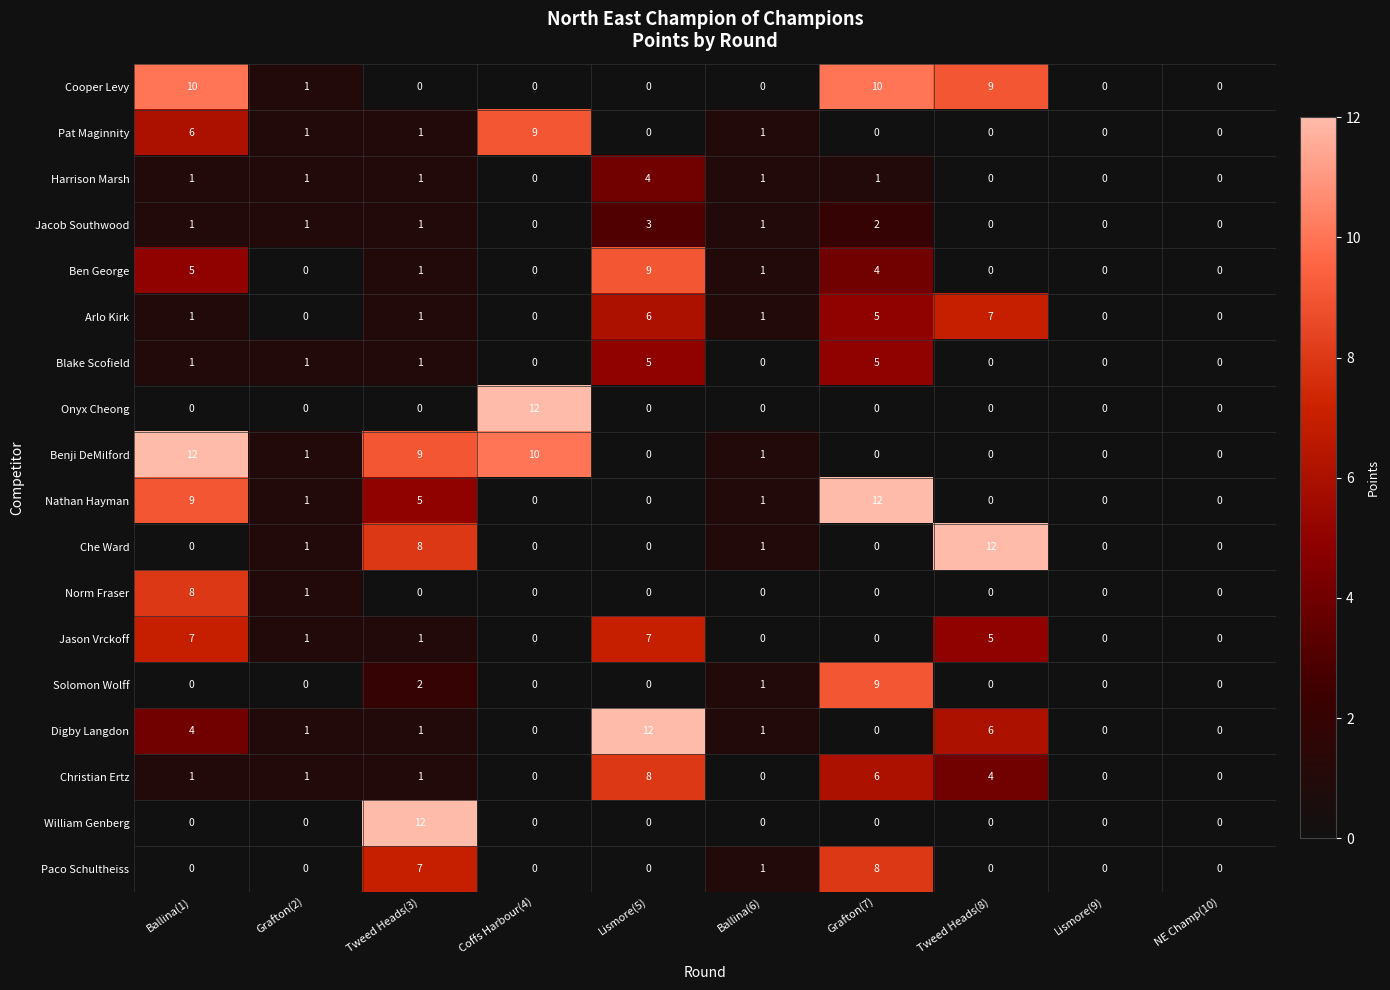

What is the maximum value shown in the chart?

12